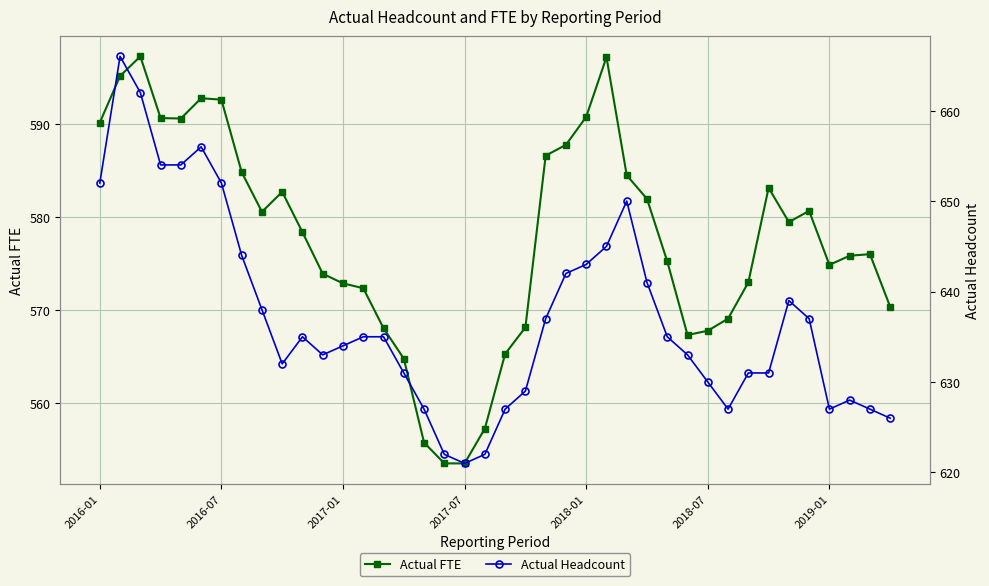

True or false: Actual FTE and Actual Headcount intersect in this chart.

False